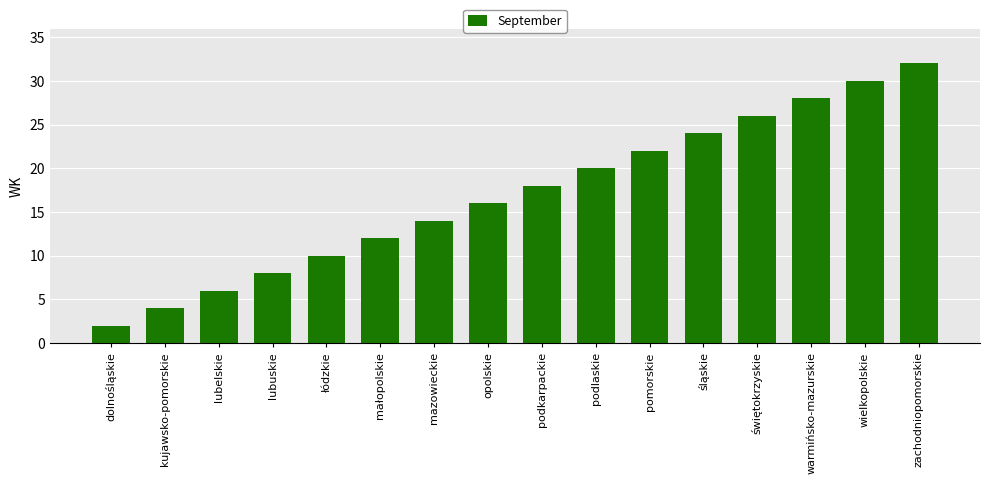

What is the sum of the values at łódzkie and warmińsko-mazurskie?

38